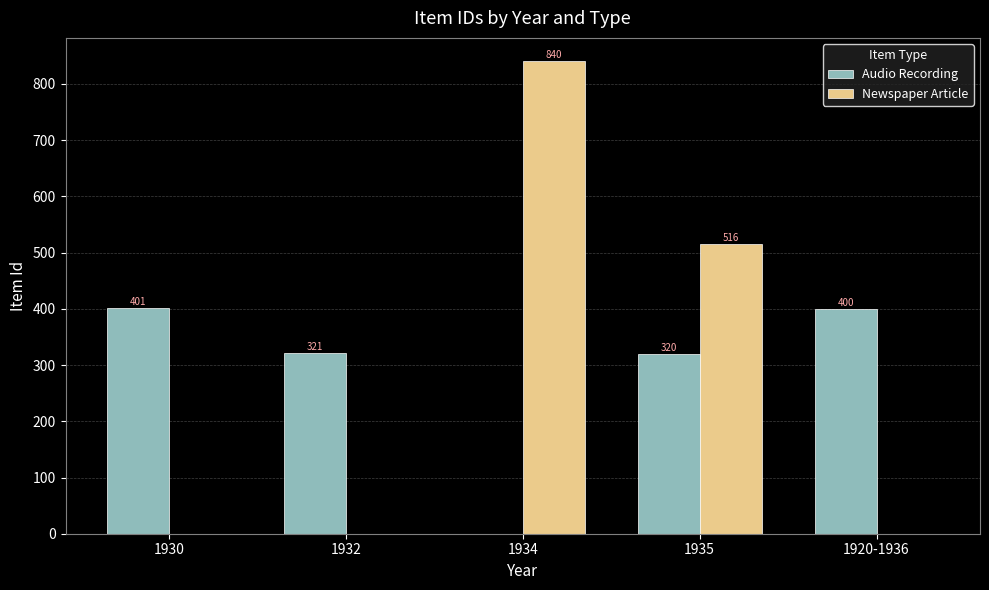

At which category does the chart reach its peak across all series?

1934